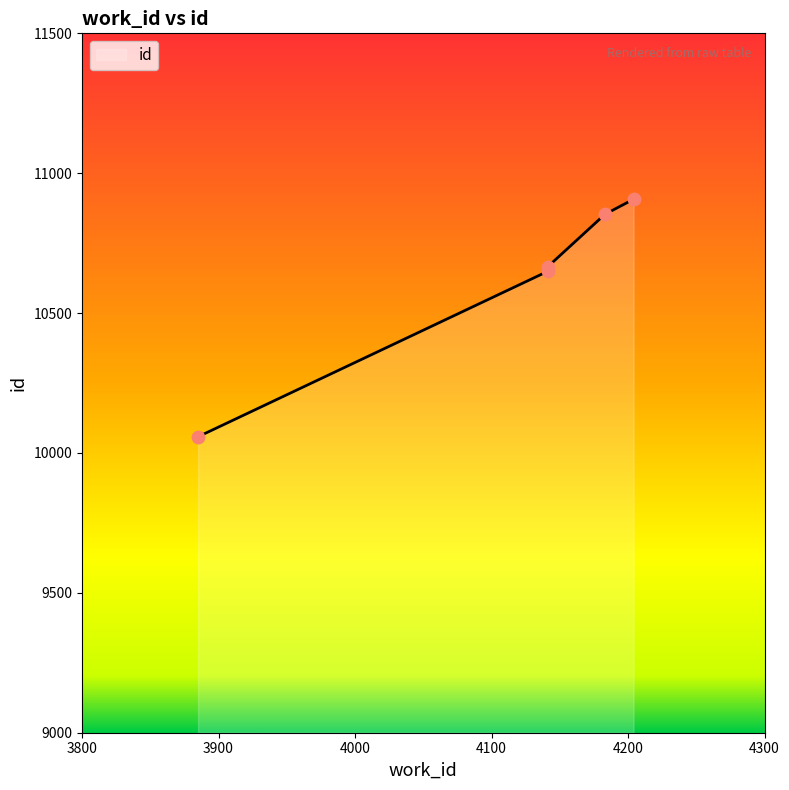

Between 4183 and 4141, which is larger?

4183